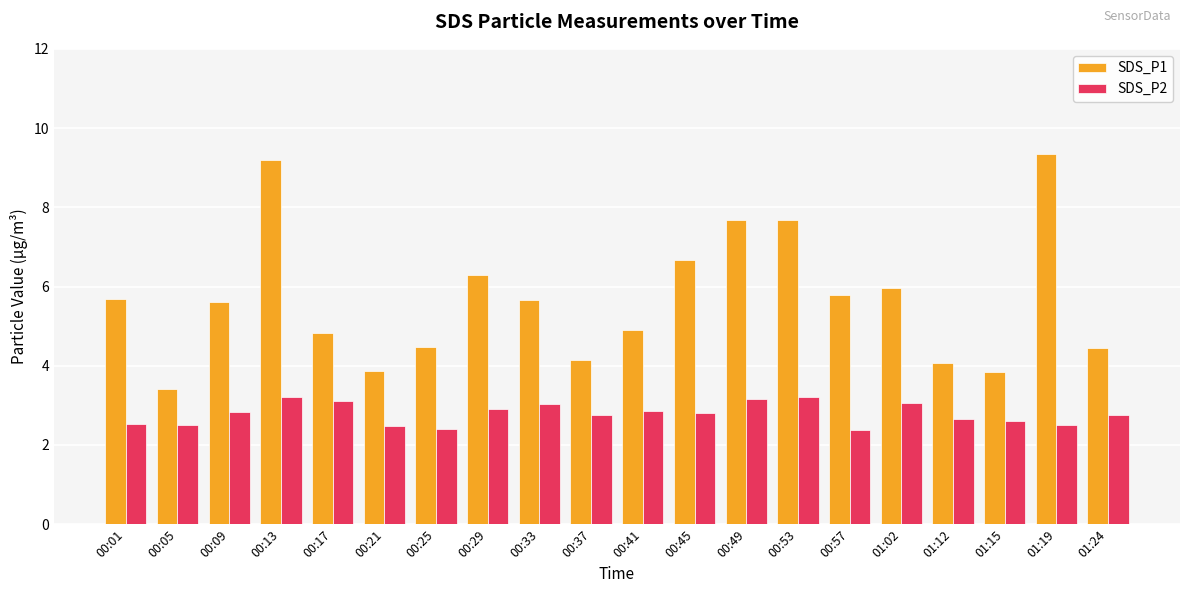

Are the bars grouped side by side (vs. stacked)?

Yes